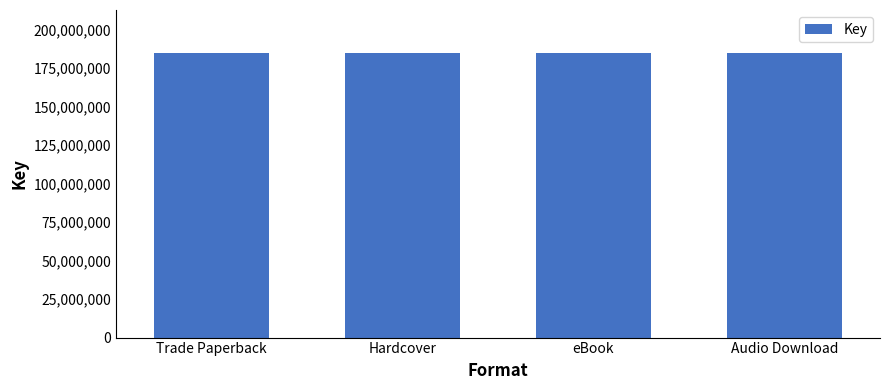

Which has a higher value, Trade Paperback (Sonny) or Trade Paperback?

Trade Paperback